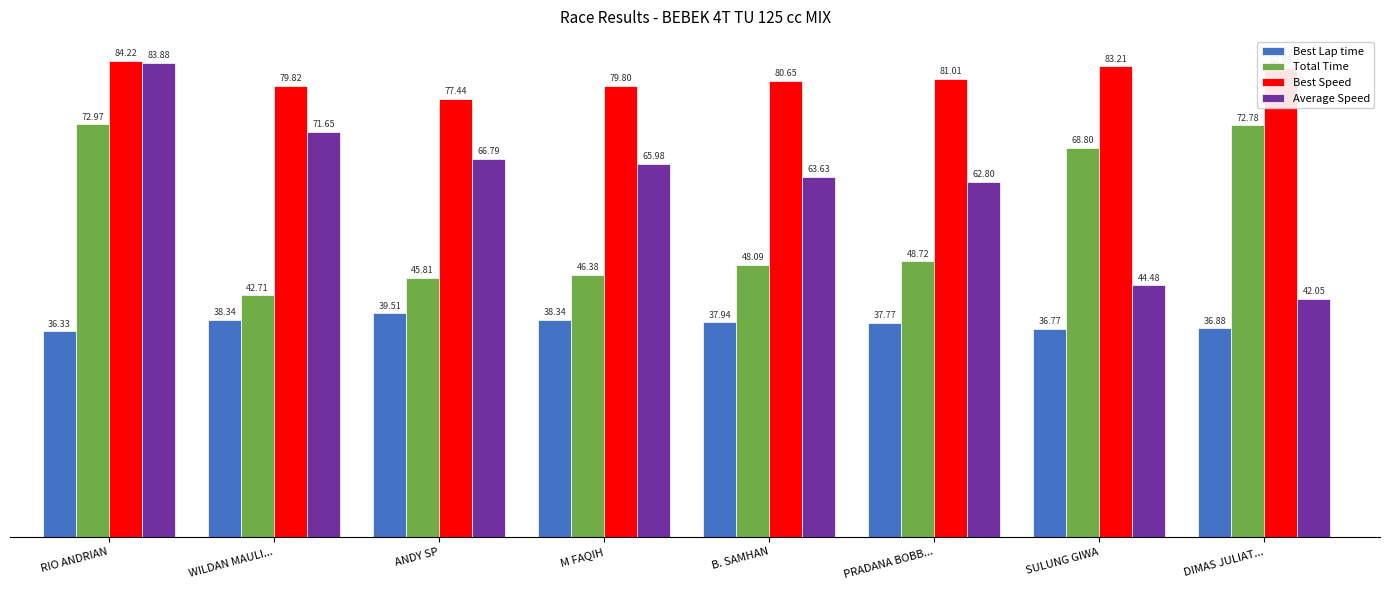

Which series changed the most between RIO ANDRIAN and PRADANA BOBB...?

Total Time